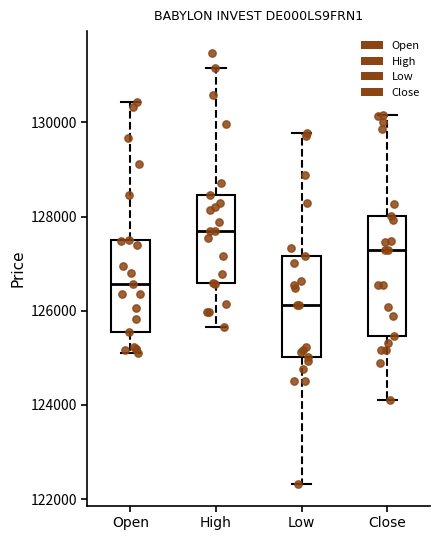

Reading left to right, transcribe this box plot: for each box, give where its median line is, the range the box spans, and where its two whiskers end, as read against the y-axis. The values are not printed on the chart, so give them approximately, as read against the axis.

Open: median 126600, box 125600 to 127400, whiskers 125200 to 130400
High: median 127600, box 126600 to 128400, whiskers 125600 to 131200
Low: median 126200, box 125000 to 127200, whiskers 122400 to 129800
Close: median 127200, box 125400 to 128000, whiskers 124200 to 130200